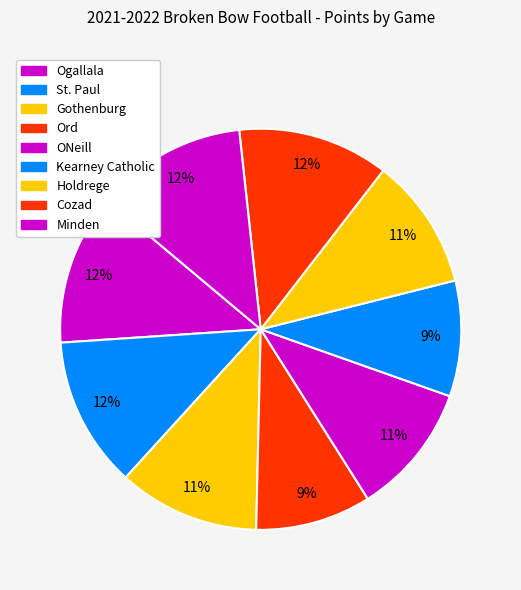

How much of the chart is everything except Holdrege?

89.4%